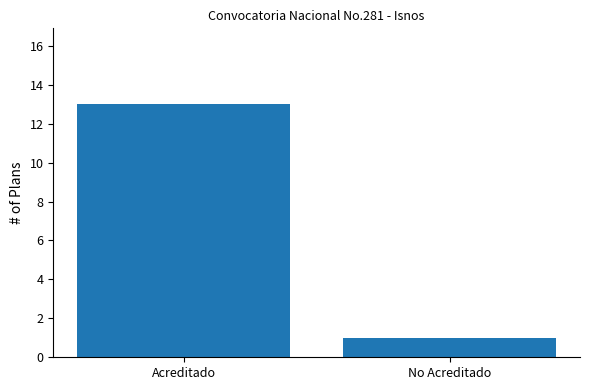

Does the chart contain stacked bars?

No